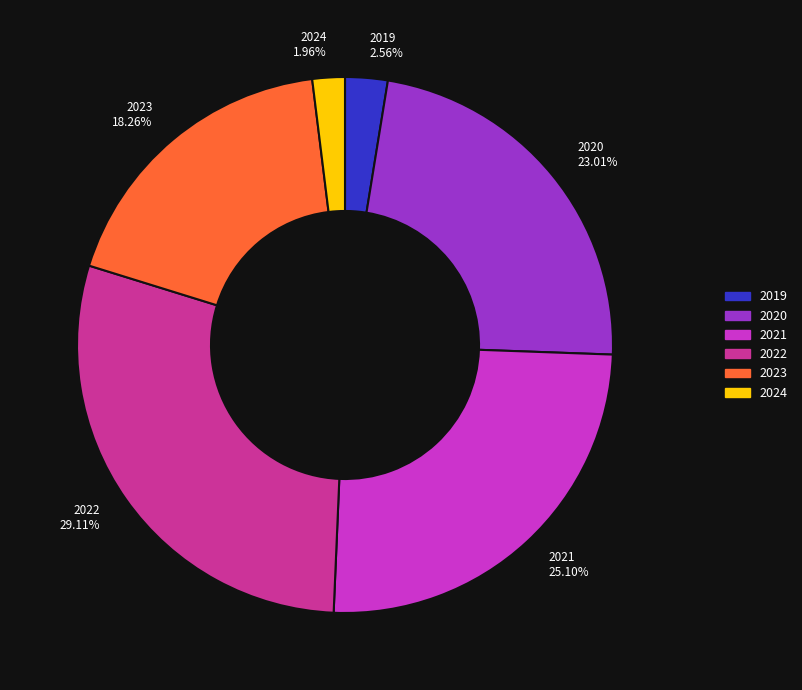

How many slices are in this pie chart?

6